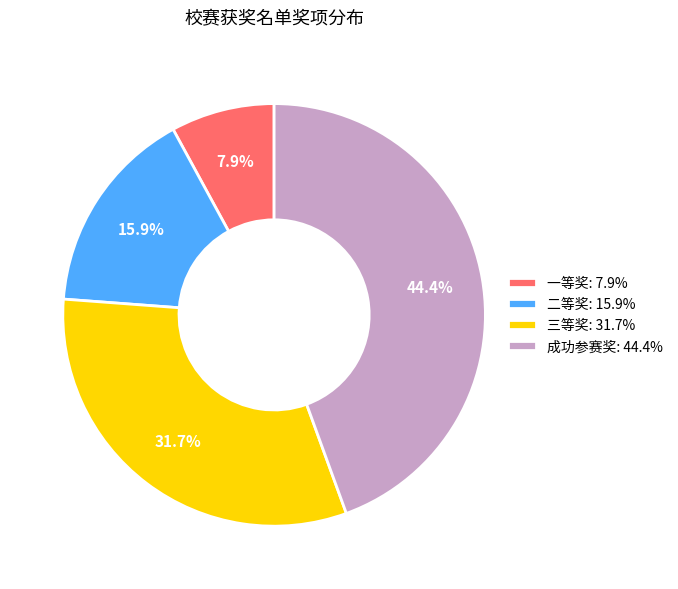

To the nearest percent, what percentage of the pie is 成功参赛奖?

44%